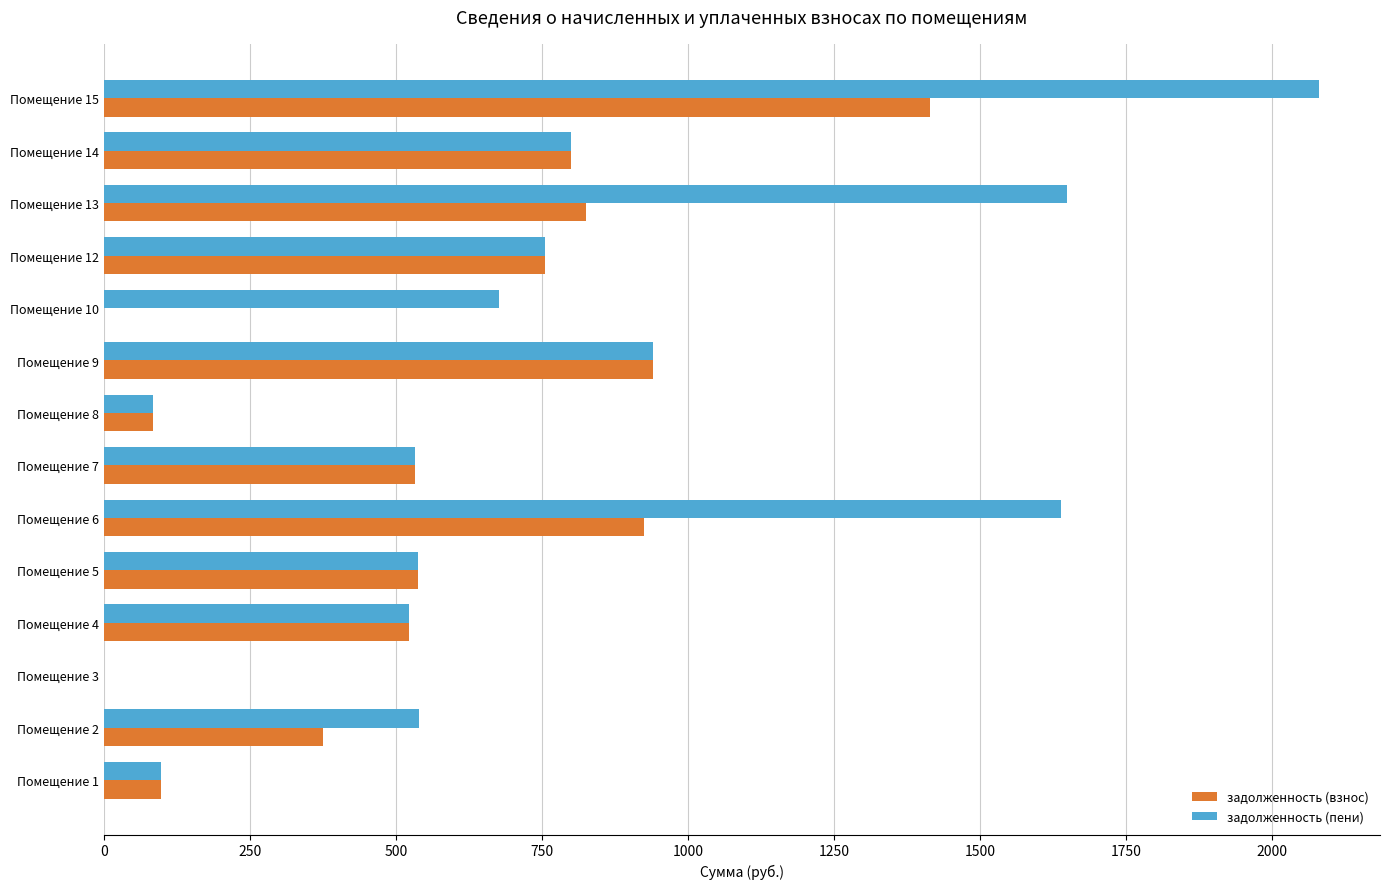

What is the sum of the задолженность (пени) values at Помещение 10 and Помещение 3?

676.0